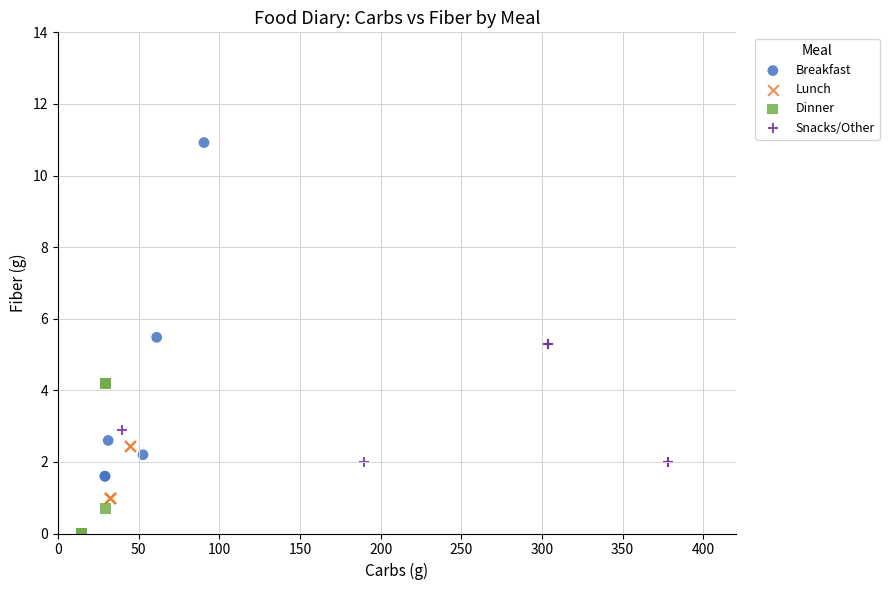

What are all the series names shown in the legend?

Breakfast, Lunch, Dinner, Snacks/Other